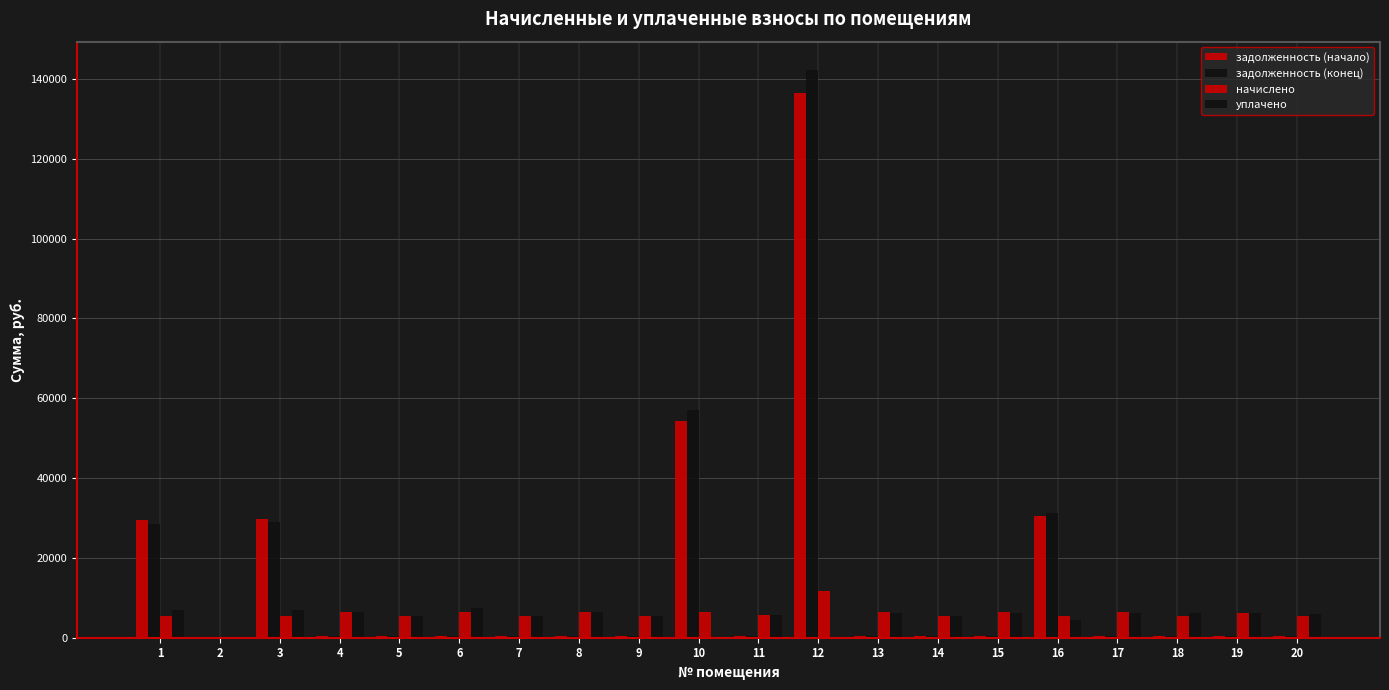

Reading left to right, what are all the values shown in this chart?

задолженность (начало): 29453.7	0.0	29850.9	536.8	458.2	536.8	458.9	498.3	458.9	54414.8	470.9	136551.6	527.5	454.8	526.8	30544.2	527.1	457.0	519.8	454.7
задолженность (конец): 28472.8	0.0	28874.4	536.8	458.1	536.8	458.9	537.3	458.9	57049.8	470.9	142227.4	527.5	455.4	527.2	31248.6	526.0	455.5	520.8	455.3
начислено: 5498.5	0.0	5506.4	6441.6	5506.4	6441.6	5506.4	6441.6	5506.4	6441.6	5650.3	11716.3	6329.6	5466.5	6329.6	5466.5	6329.6	5466.5	6249.7	5466.5
уплачено: 6959.4	0.0	6963.3	6386.8	5459.8	7471.9	5459.6	6395.8	5459.6	0.0	5602.2	0.0	6275.4	5419.3	6275.3	4343.1	6276.8	6203.1	6196.5	5829.1